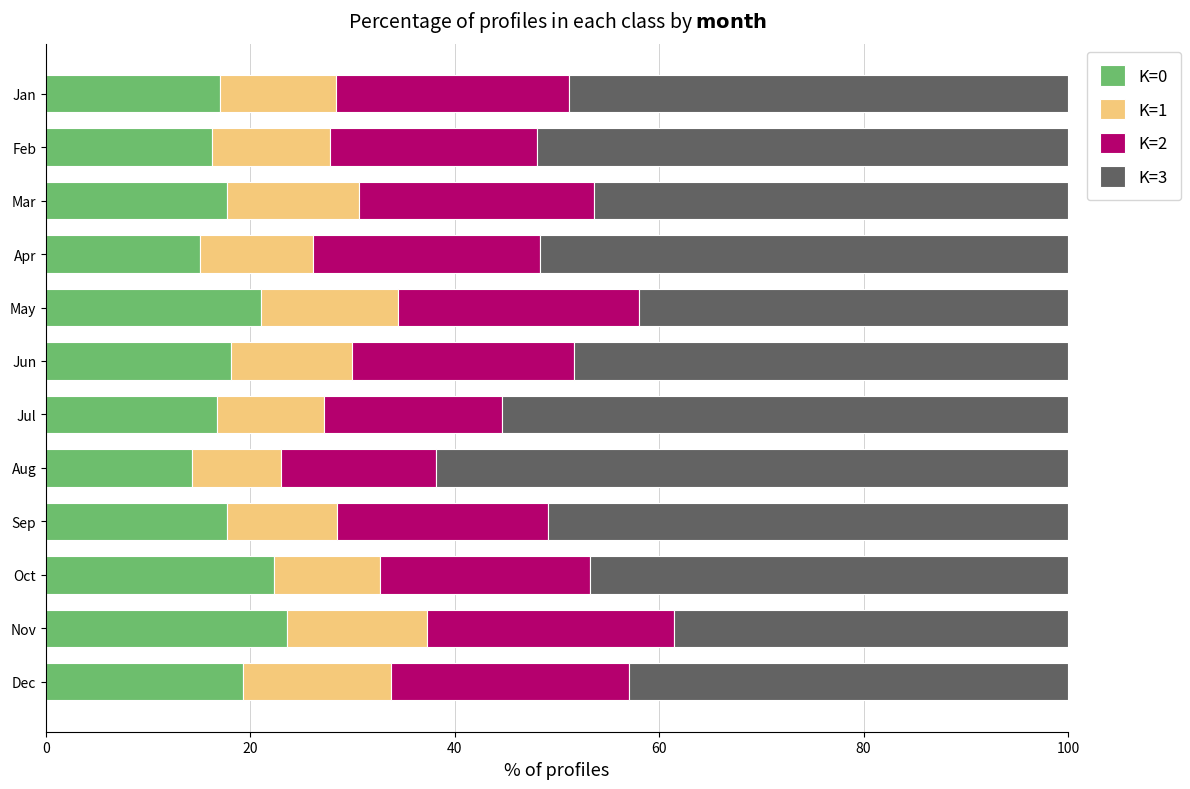

What is the lowest value of the K=0 series?

14.3